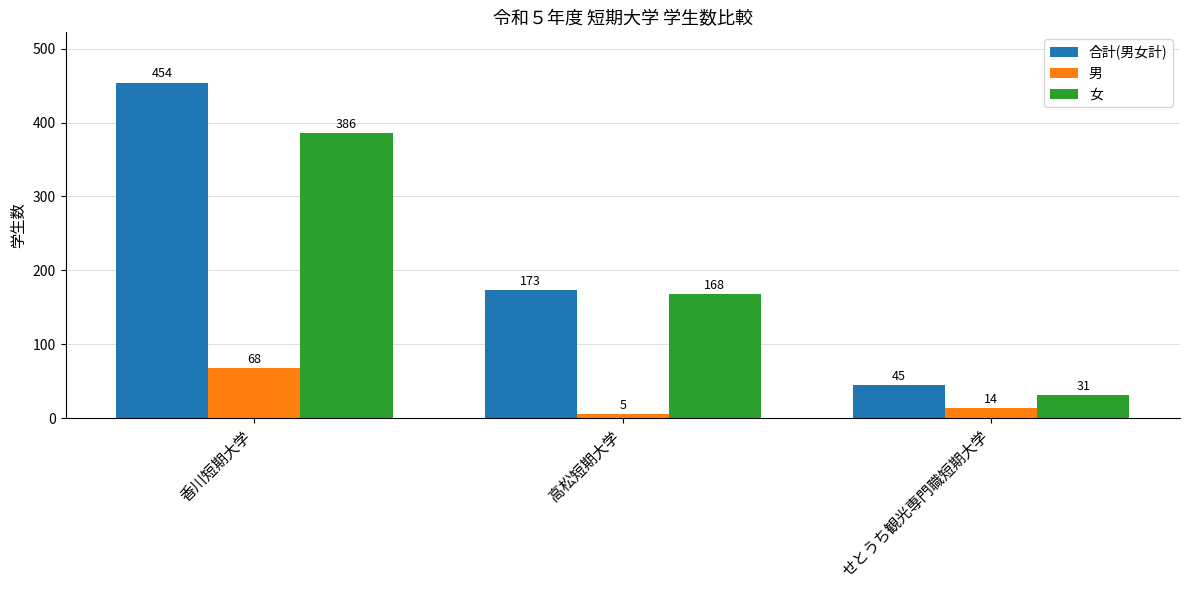

How many distinct data groups are displayed?

3